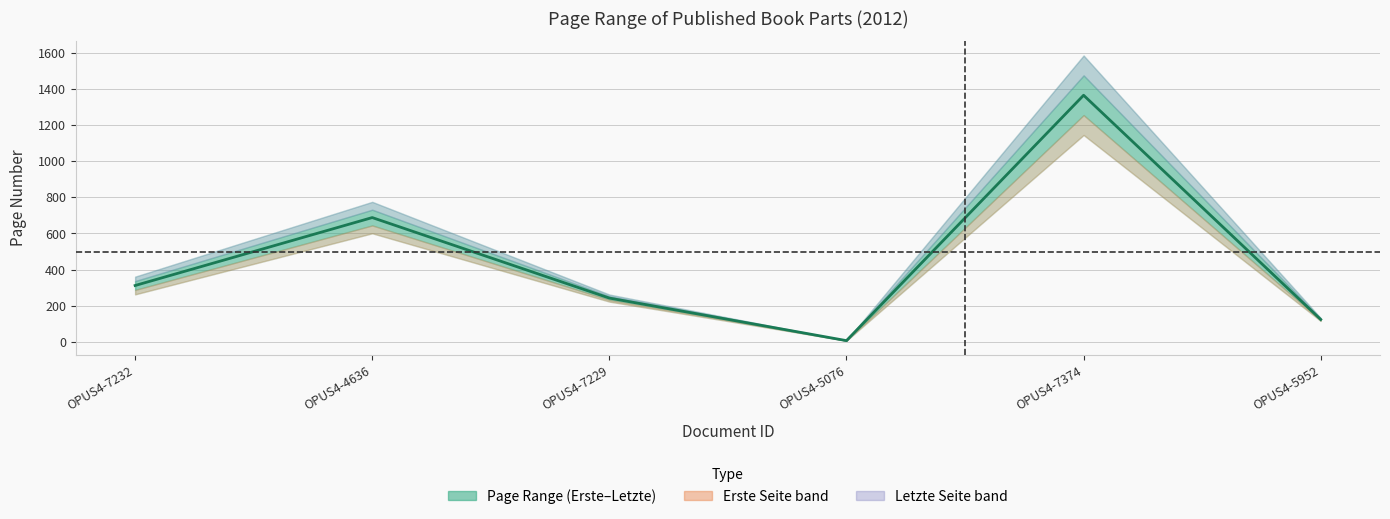

Reading left to right, extract all data points from this chart.

OPUS4-7232=312.0	OPUS4-4636=688.0	OPUS4-7229=242.5	OPUS4-5076=7.0	OPUS4-7374=1365.0	OPUS4-5952=124.0